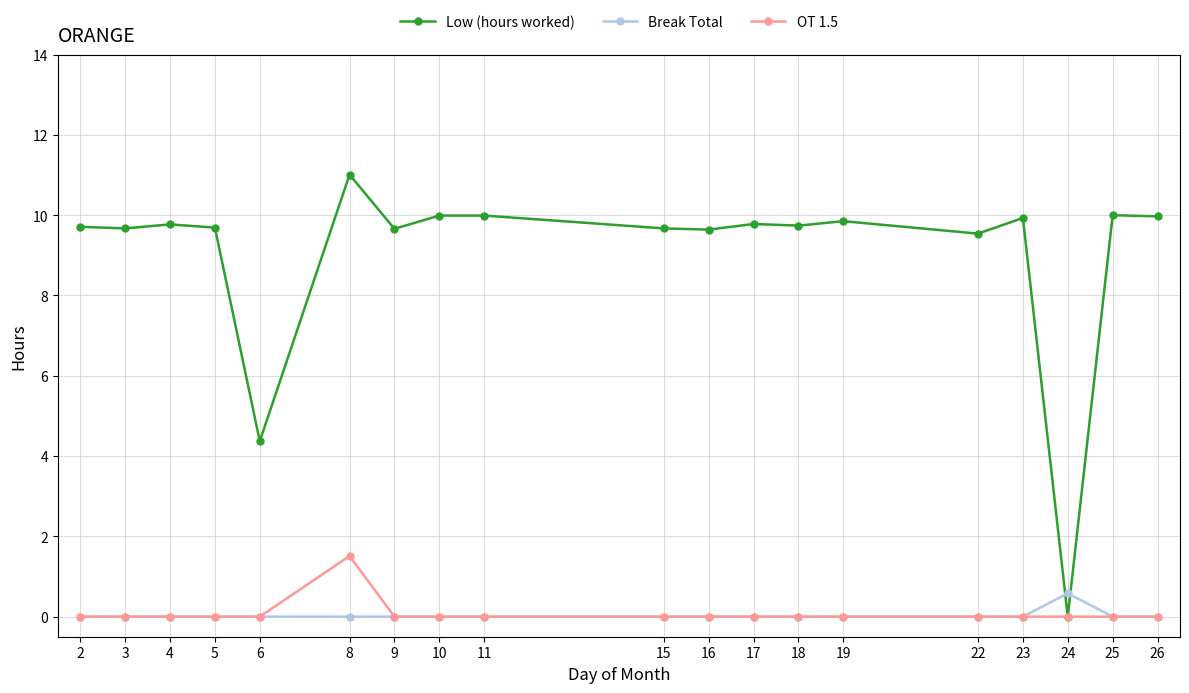

What is the sum of all OT 1.5 values?

1.5